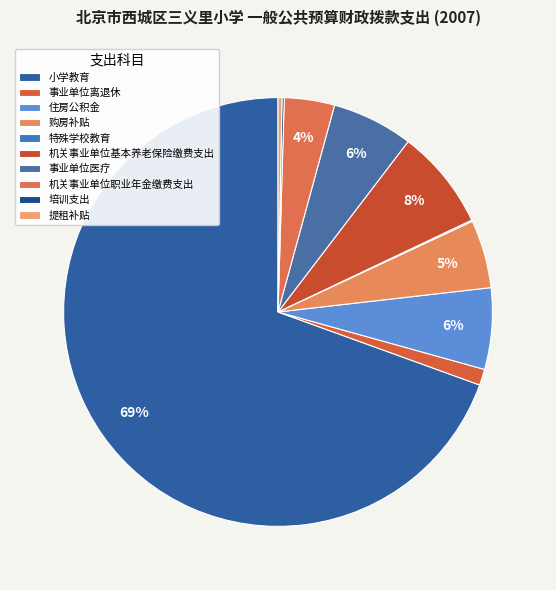

The 事业单位医疗 slice represents 6% of the pie. True or false?

True